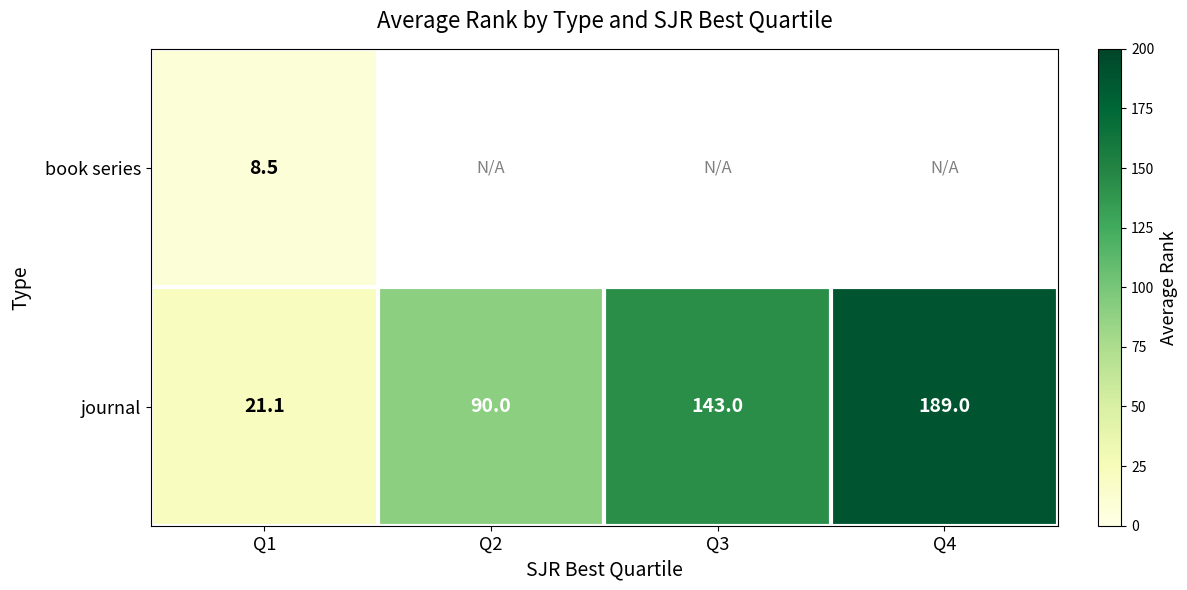

What is the spread (max minus min) of values at Q1?

12.6